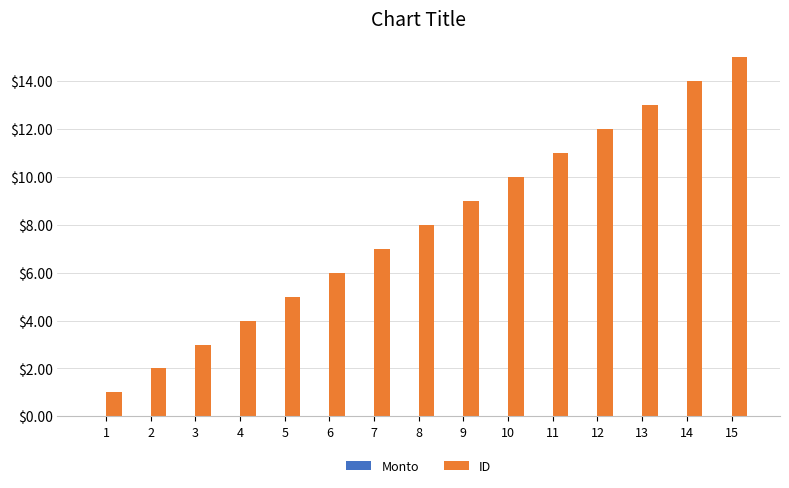

List the labels in order of value, smallest first.

1, 2, 3, 4, 5, 6, 7, 8, 9, 10, 11, 12, 13, 14, 15